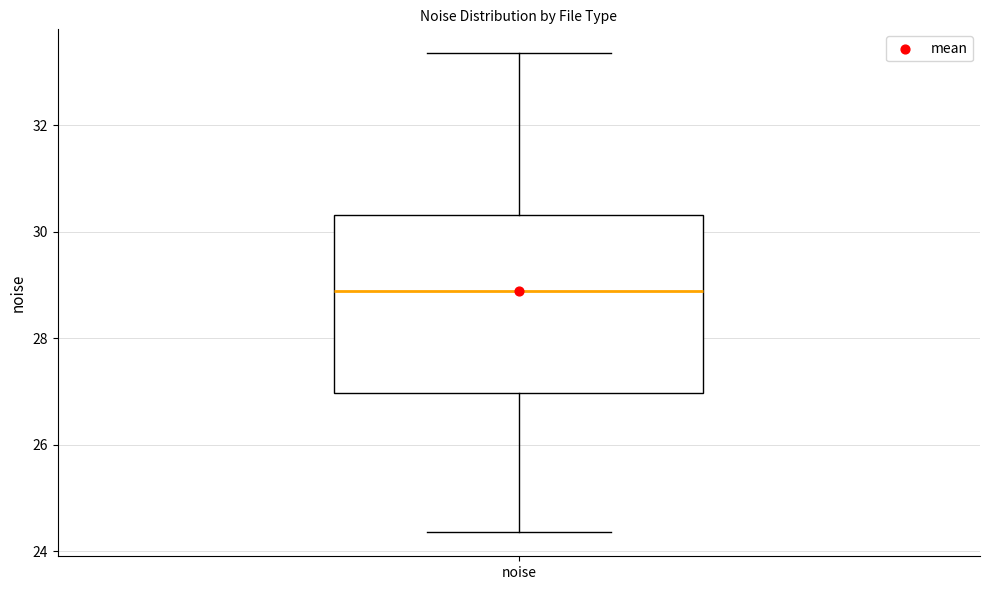

Where does the median line of the box for noise sit on the y-axis? The values are not printed on the chart, so give them approximately, as read against the axis.

28.8